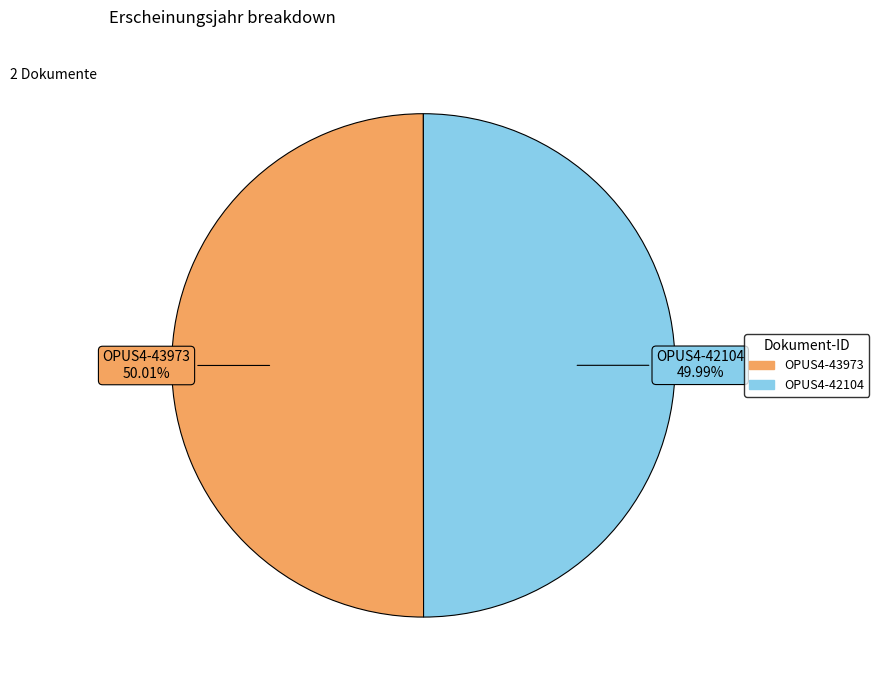

Does any single category account for the majority?

Yes